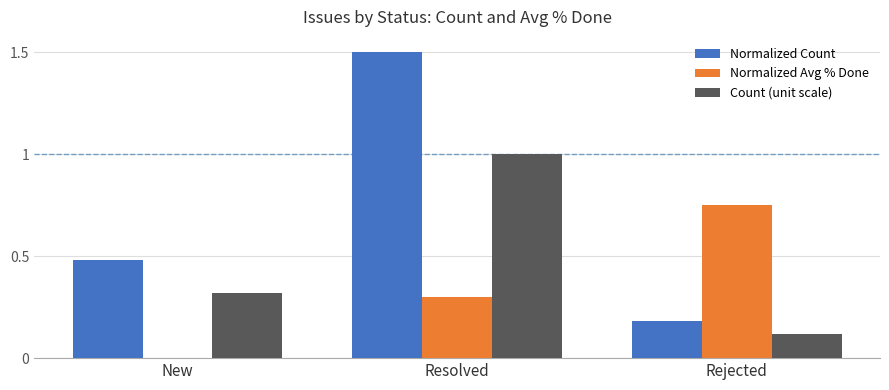

At which category is the sum across all series the highest?

Resolved